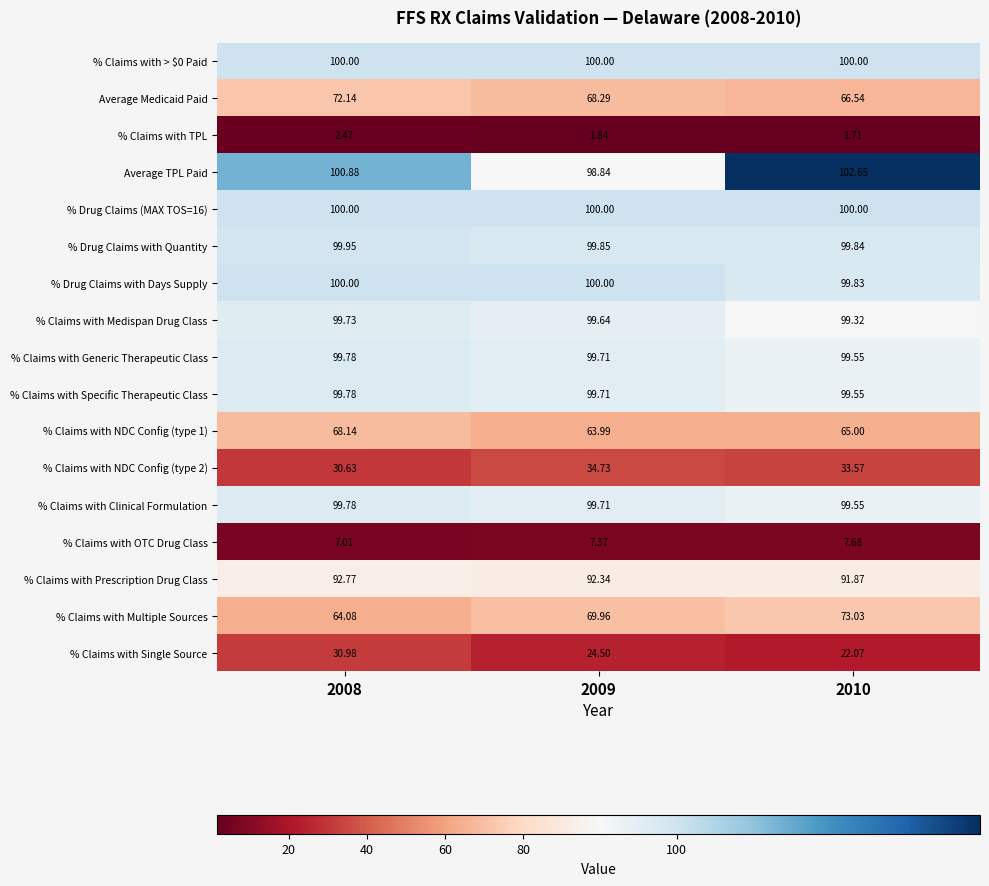

What is the total value across all series at 2009?

1260.5